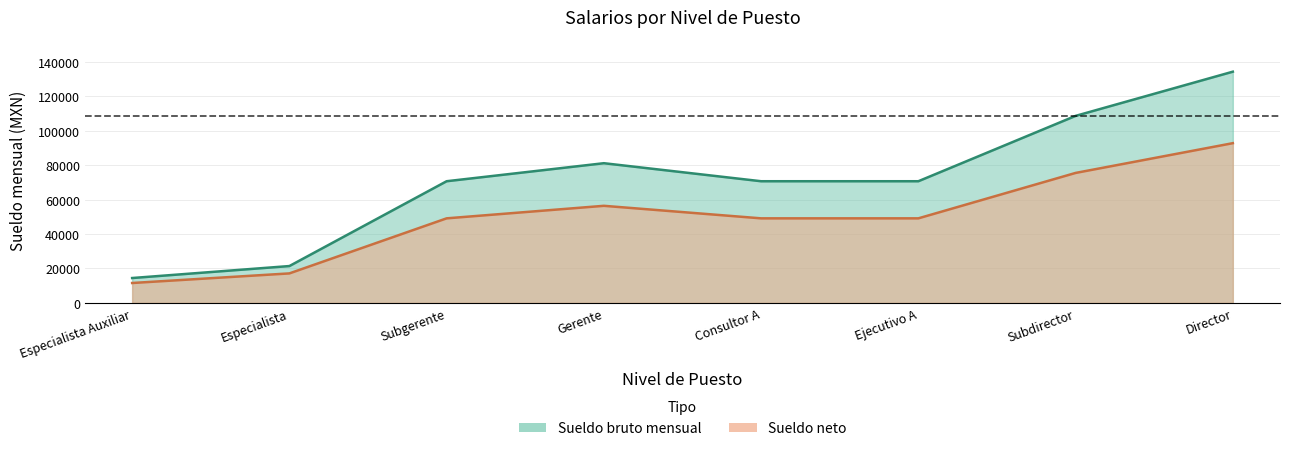

List the series in order of their overall mean, highest first.

Sueldo bruto mensual, Sueldo neto